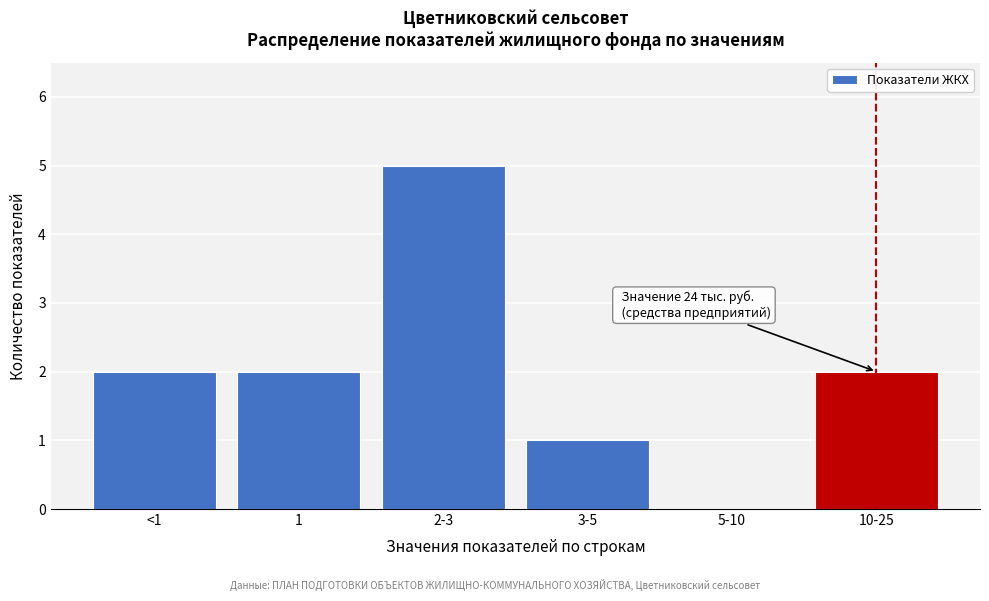

Reading left to right, what are all the values shown in this chart?

<1=2	1=2	2-3=5	3-5=1	5-10=0	10-25=2